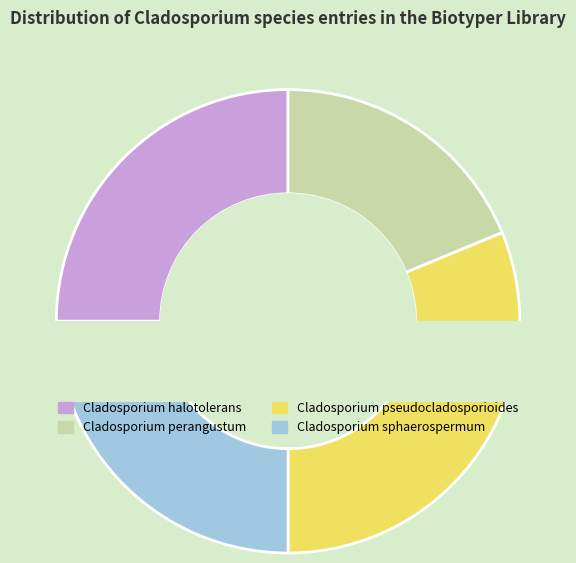

True or false: Cladosporium perangustum accounts for 19% of the total.

True